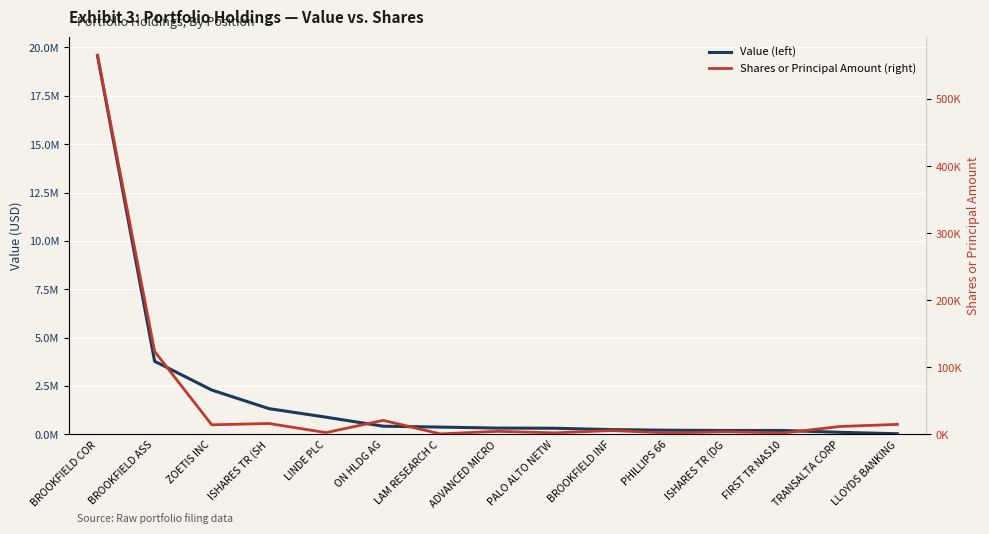

At which label does Value (left) first exceed 329149?

BROOKFIELD COR